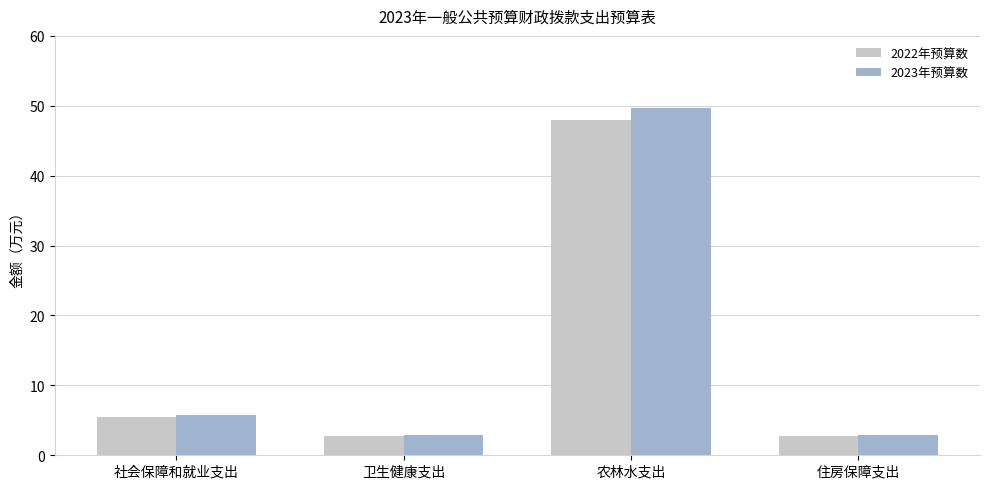

Which series has the largest total across all categories?

2023年预算数